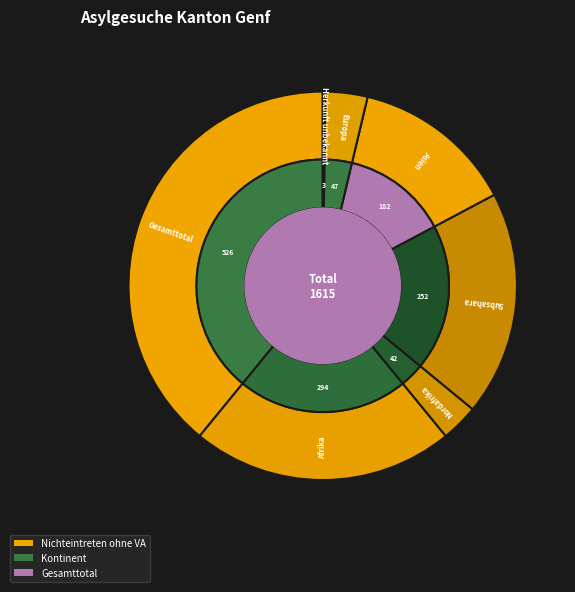

What is the change in value from Gesamttotal to Afrika?

-232